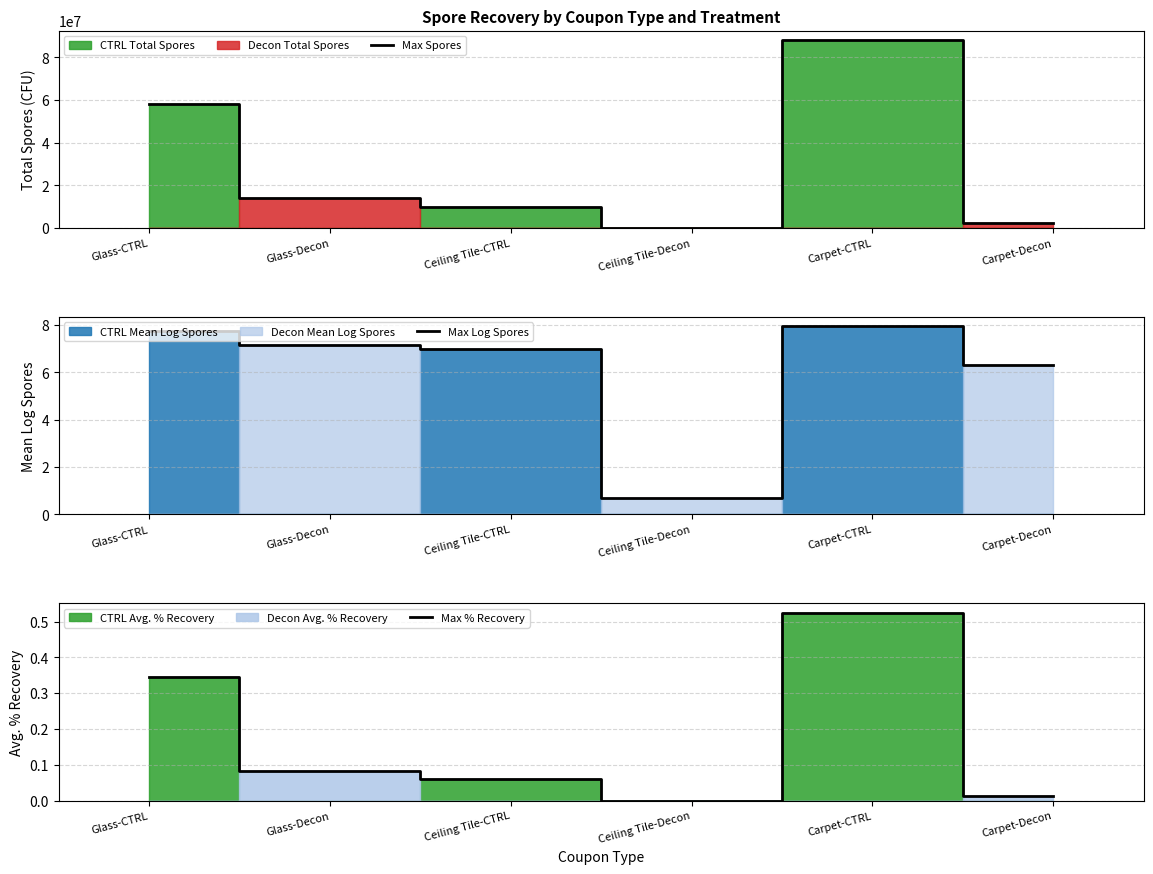

What is the difference between the maximum and minimum values in the Max Spores series?

88179273.2